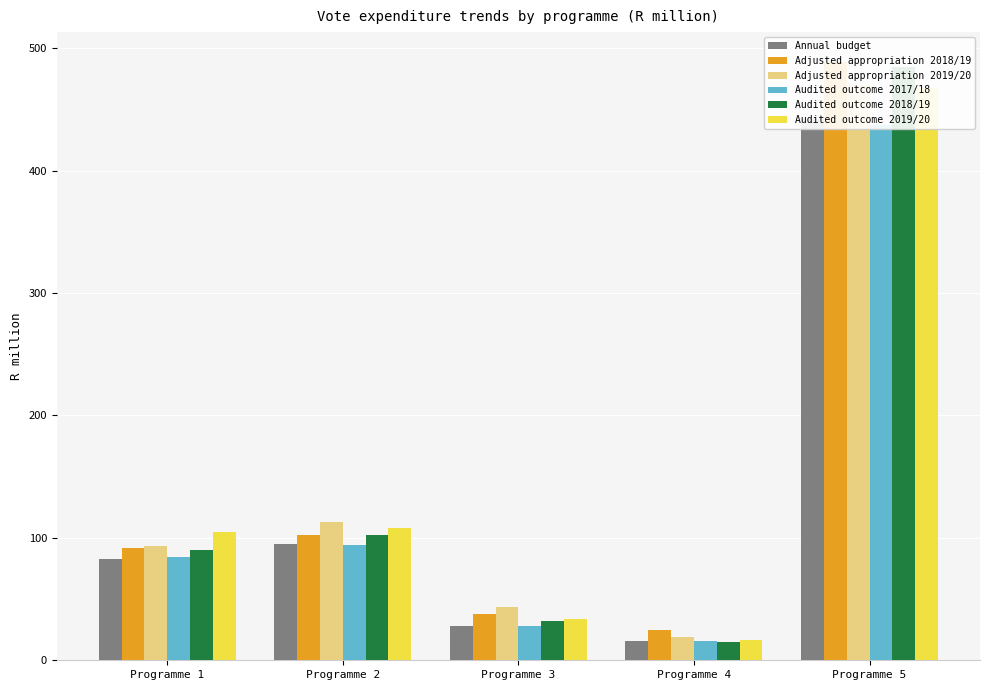

List the series in order of their peak value, highest first.

Adjusted appropriation 2018/19, Audited outcome 2018/19, Adjusted appropriation 2019/20, Audited outcome 2019/20, Annual budget, Audited outcome 2017/18